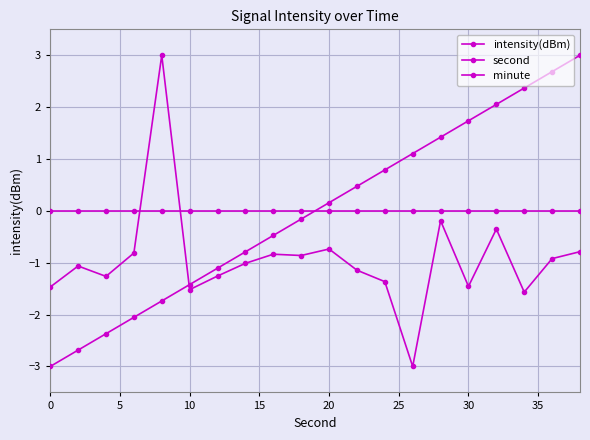

Does the chart have visible grid lines?

Yes